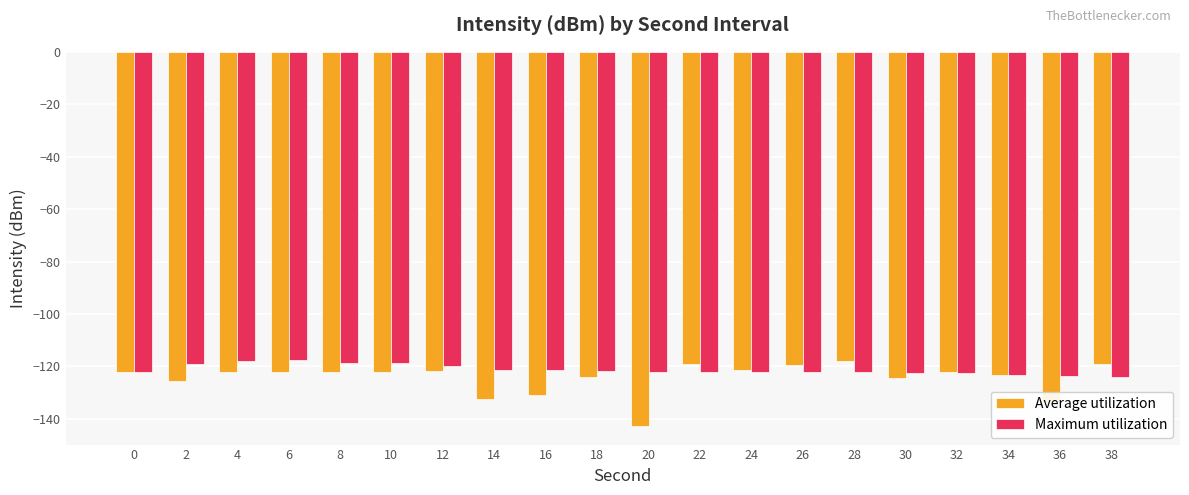

Are the bars grouped side by side (vs. stacked)?

Yes